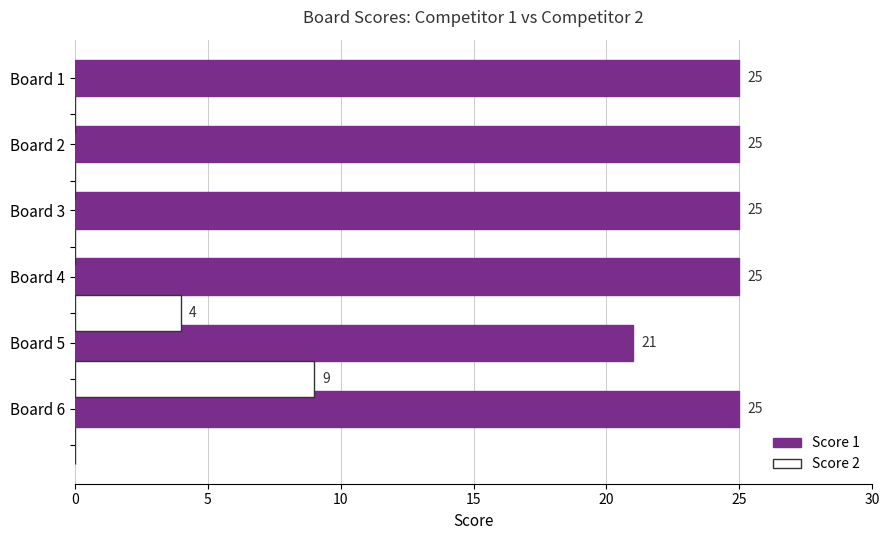

Between Board 6 and Board 4, which series saw the biggest shift?

Score 2